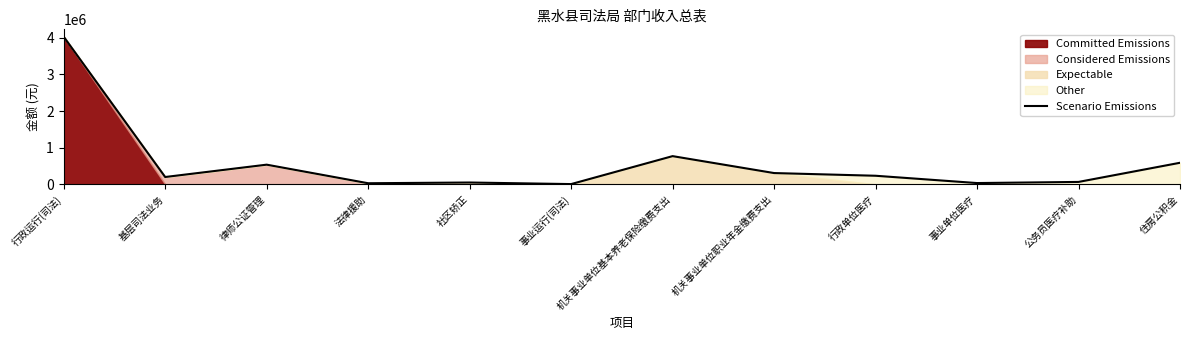

Where is the data nearest to the value 2017507?

机关事业单位基本养老保险缴费支出